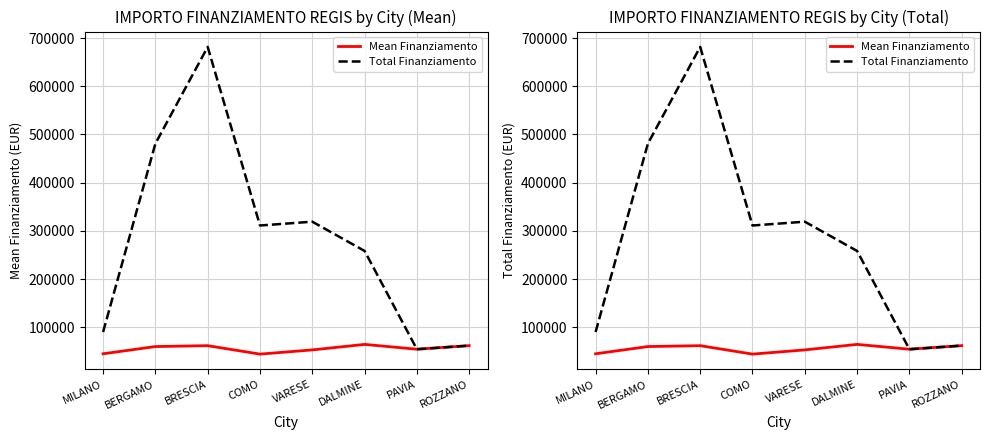

Where is Total Finanziamento nearest to the value 368049?

VARESE